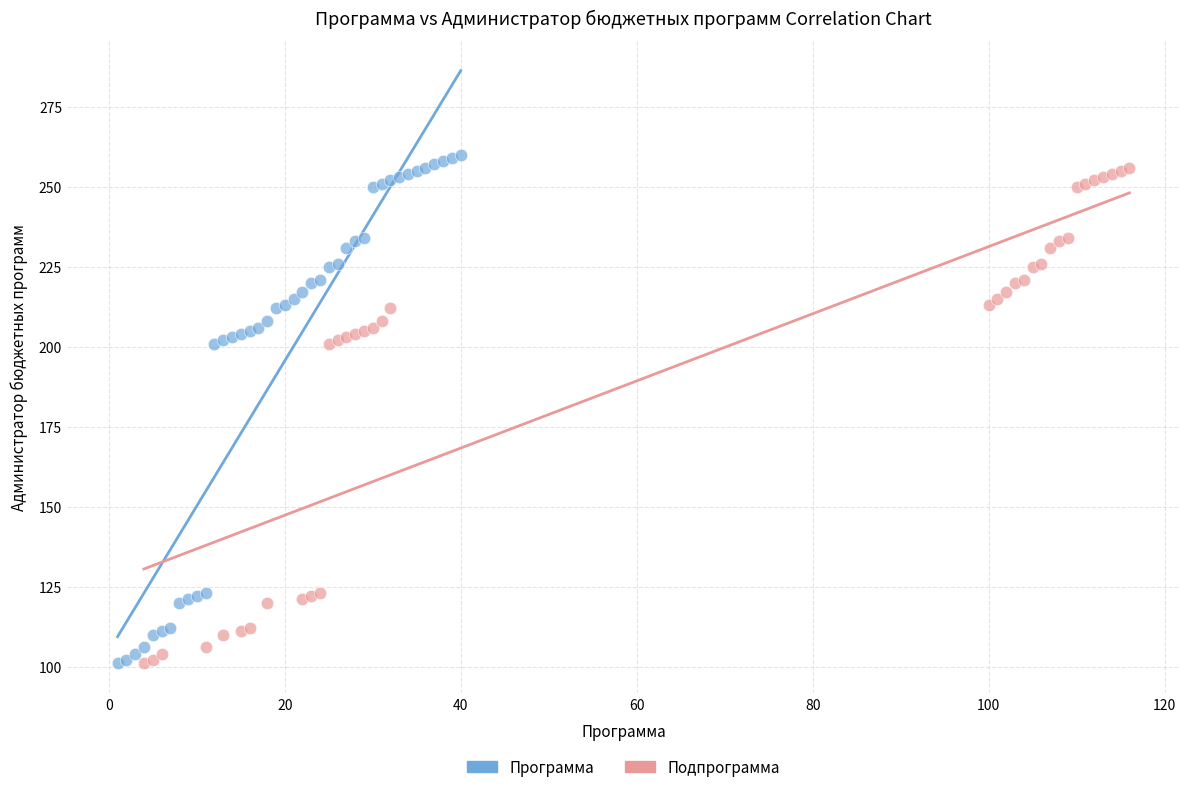

Which series has the largest Y range (max minus min)?

Программа